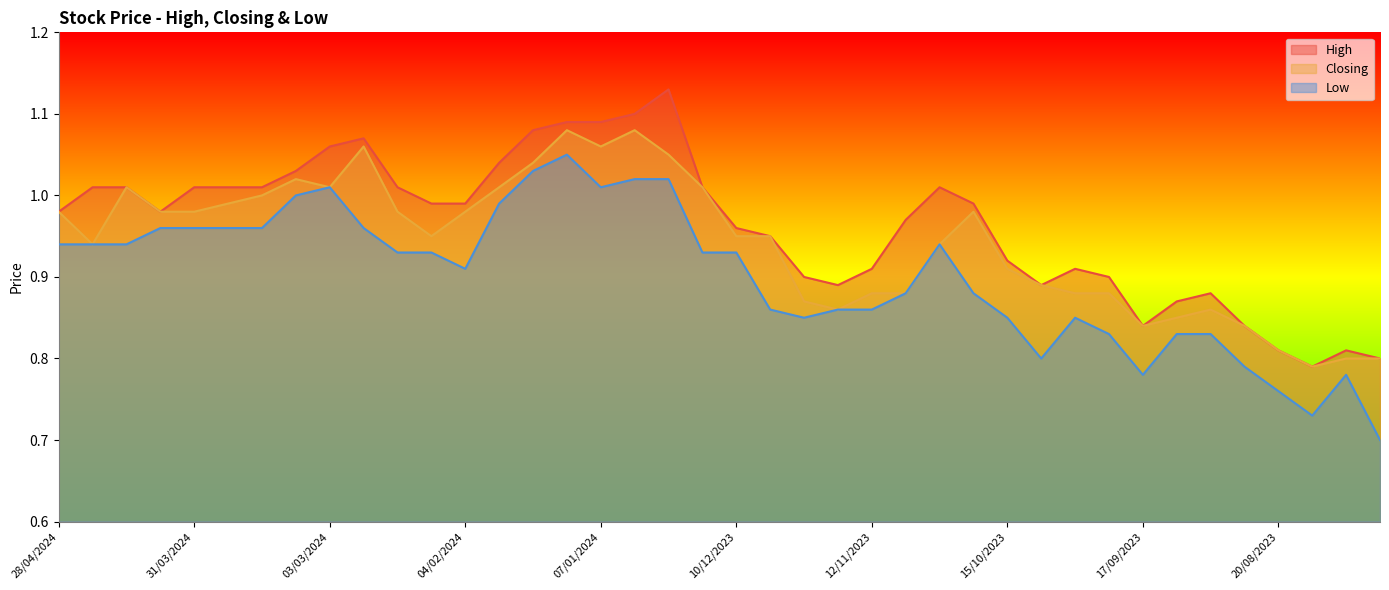

The value of Closing at 18/02/2024 is 0.5. True or false?

False